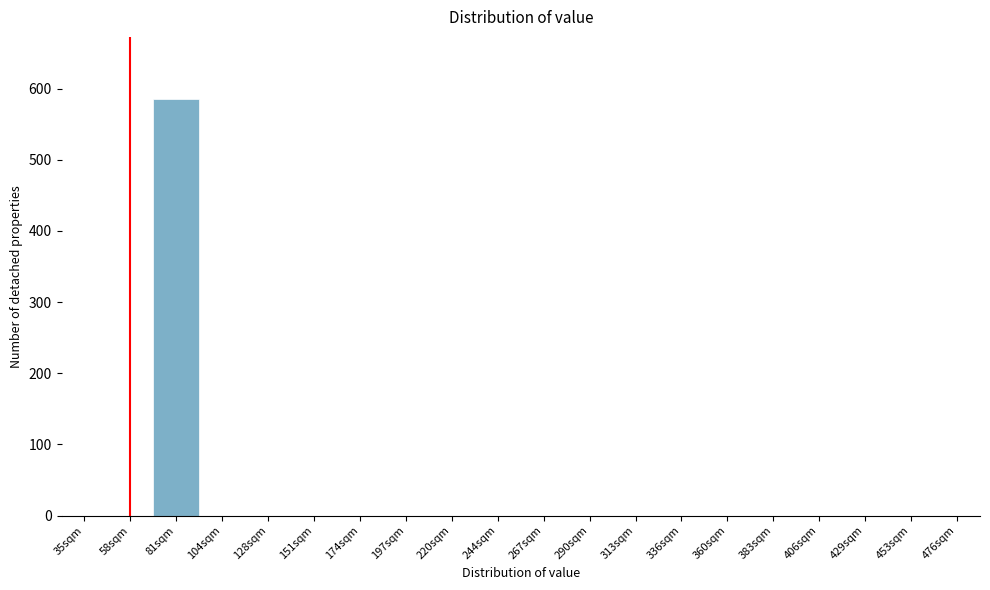

Reading left to right, transcribe all the data shown in this chart.

35sqm=0	58sqm=0	81sqm=585	104sqm=0	128sqm=0	151sqm=0	174sqm=0	197sqm=0	220sqm=0	244sqm=0	267sqm=0	290sqm=0	313sqm=0	336sqm=0	360sqm=0	383sqm=0	406sqm=0	429sqm=0	453sqm=0	476sqm=0